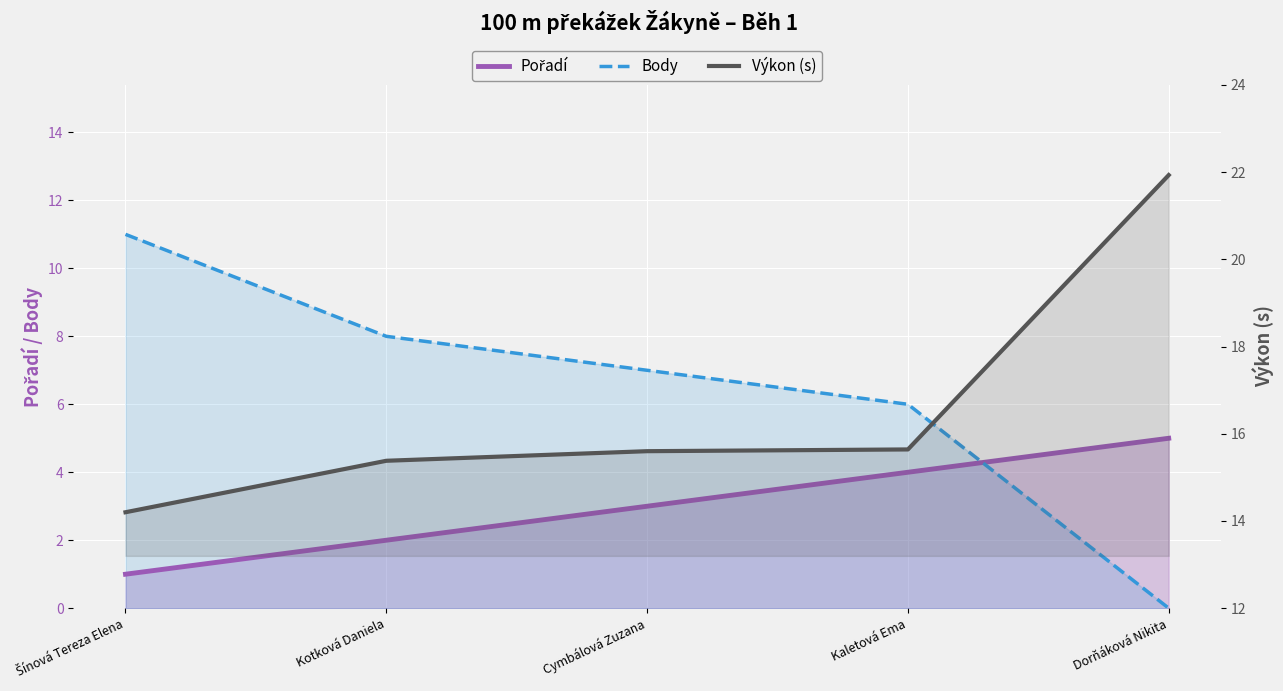

What position from the left is Kotková Daniela?

2